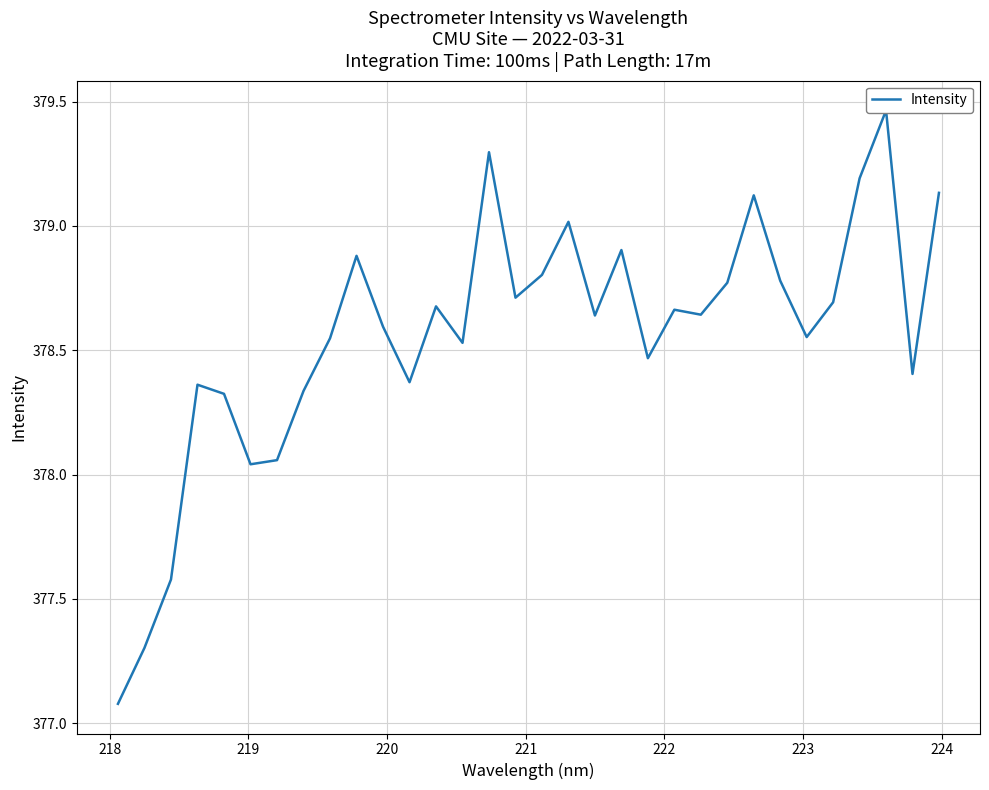

The value at 19 is 232.3. True or false?

False